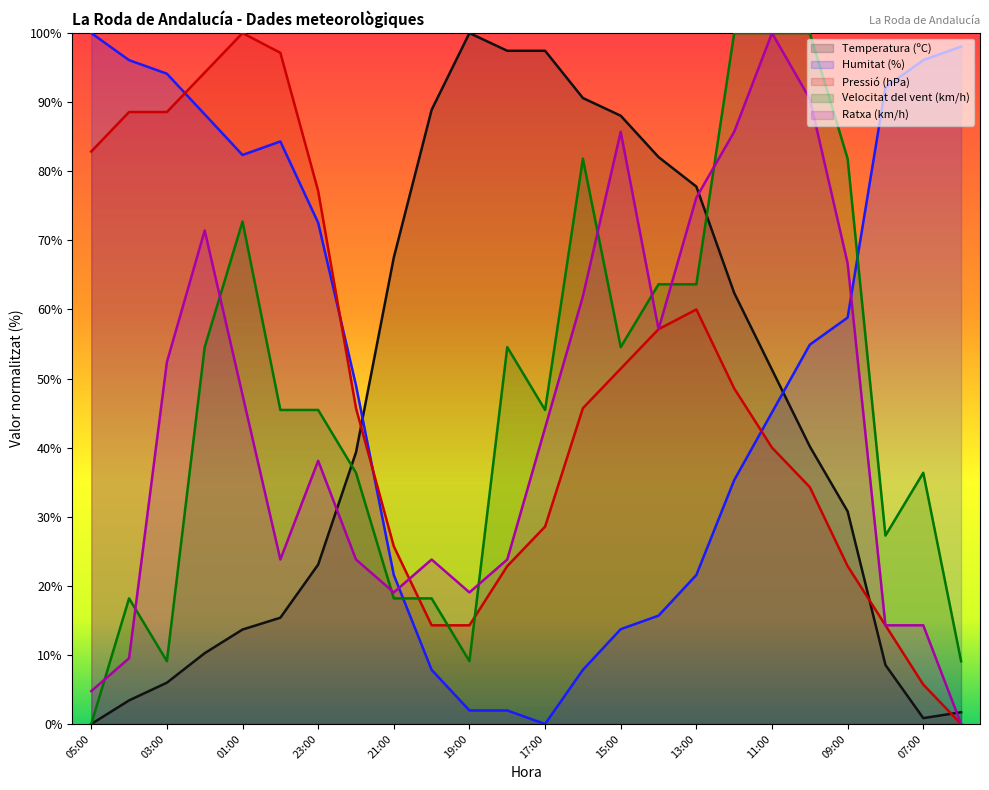

How many data points in Temperatura (ºC) are less than 40?

12